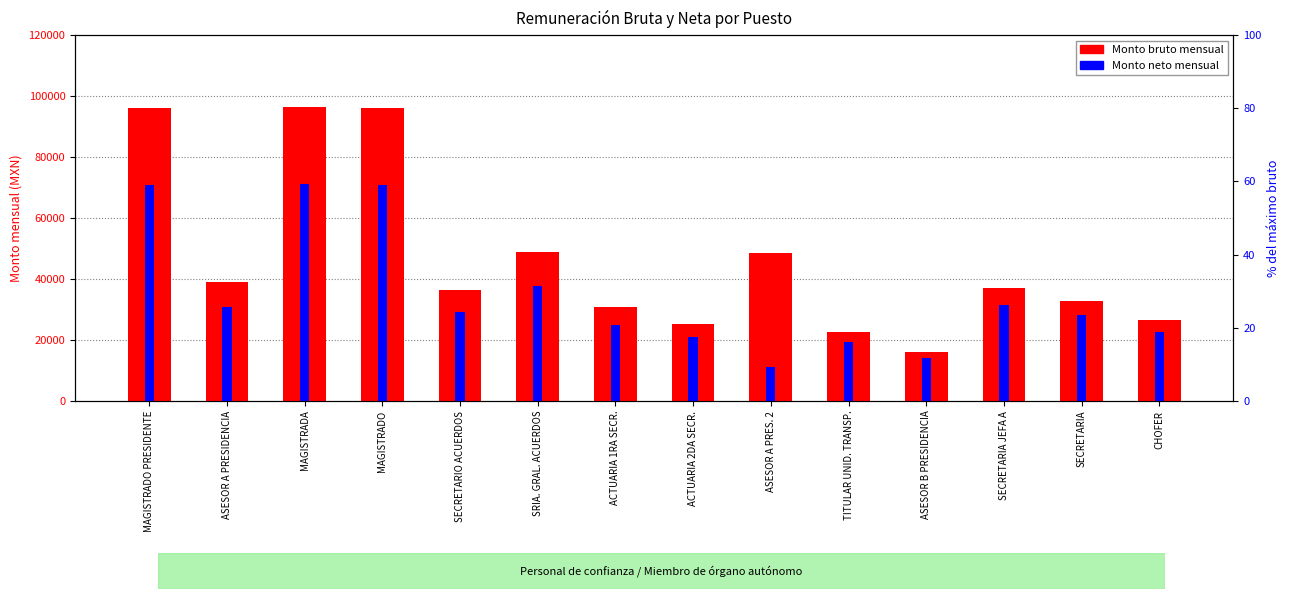

Count the number of categories in the chart.

14